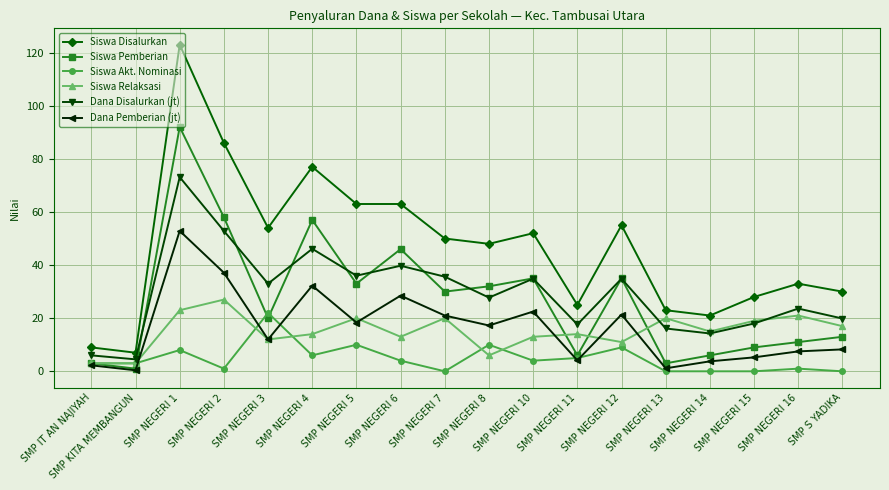

Where does the Siswa Pemberian series first go above 30?

SMP NEGERI 1